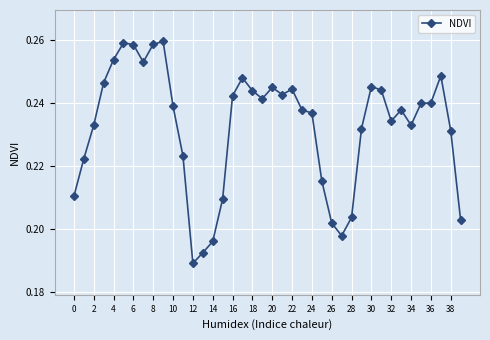

True or false: there are more than 2 points higher than both neighbors.

True